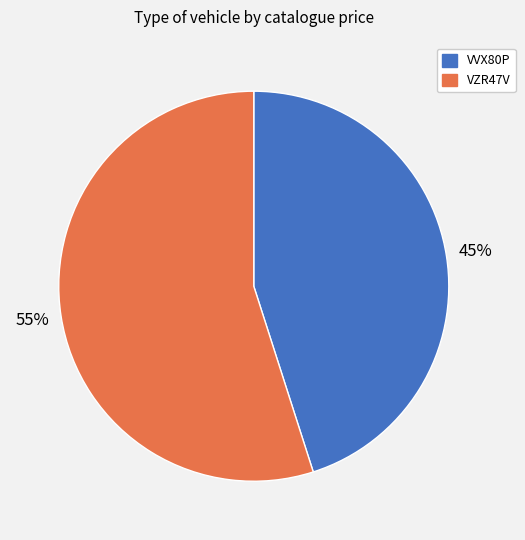

Combined, do VVX80P and VZR47V account for over 50%?

Yes